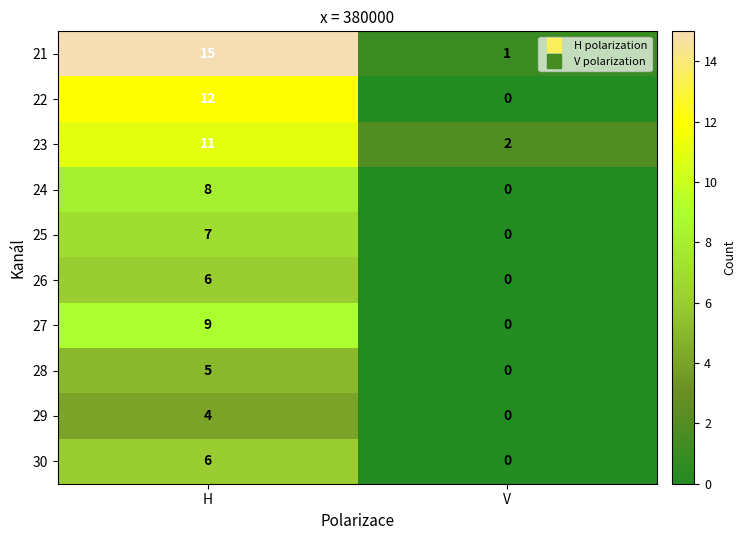

Between H and V, which series saw the biggest shift?

21